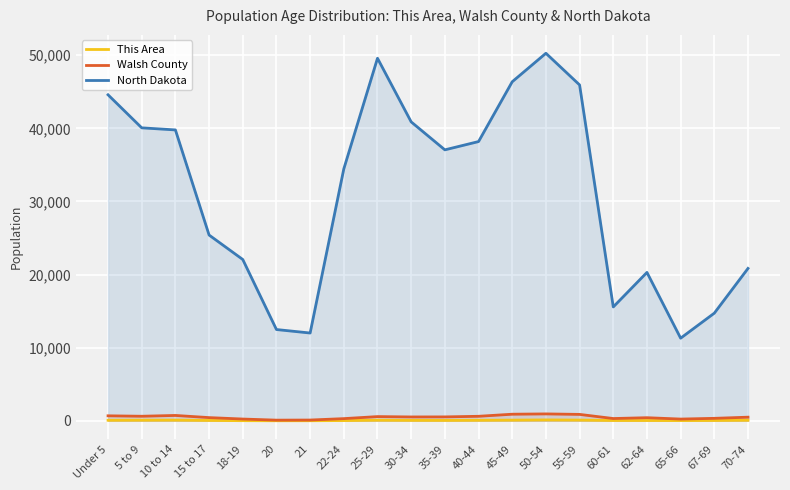

How many interior local valleys does the Walsh County series have?

5